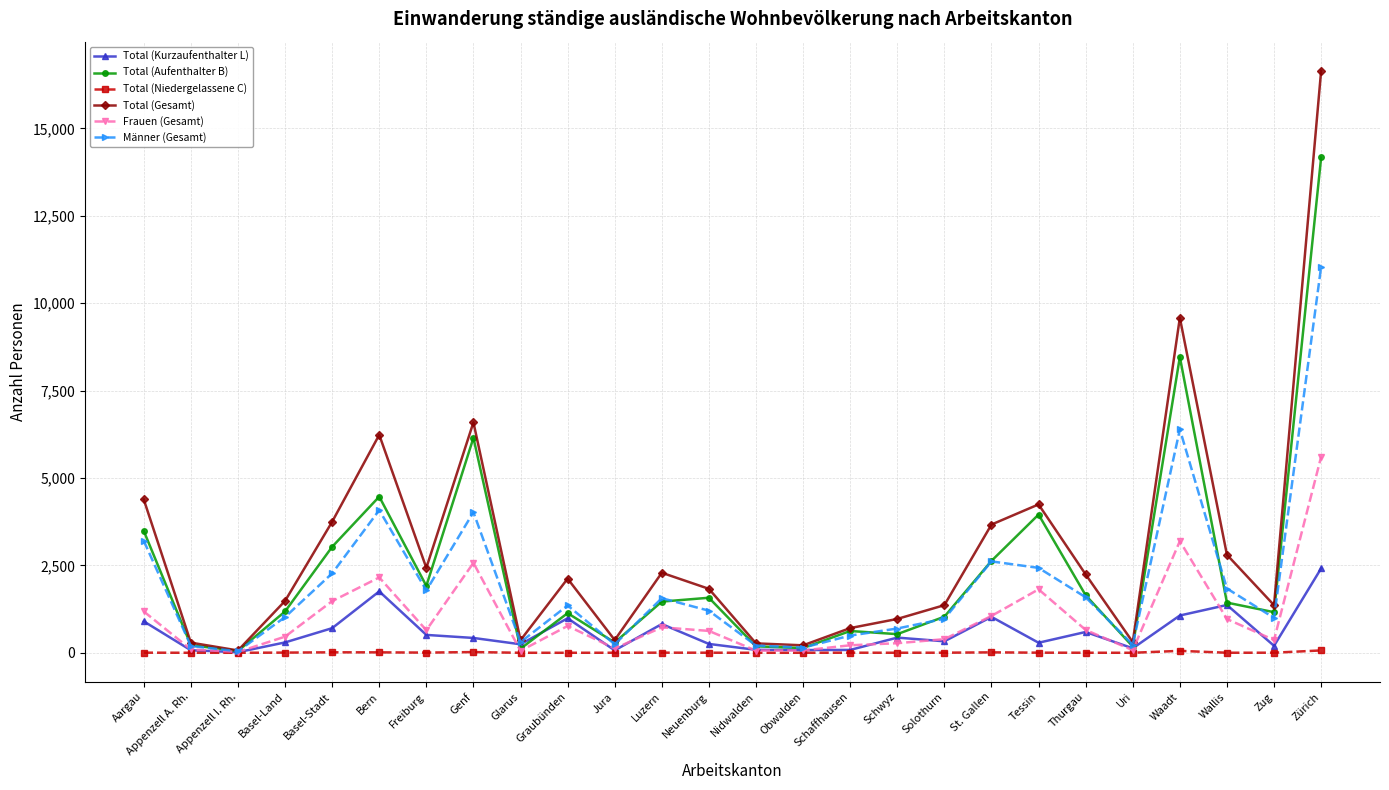

What is the label of the 22nd point from the right?

Basel-Stadt